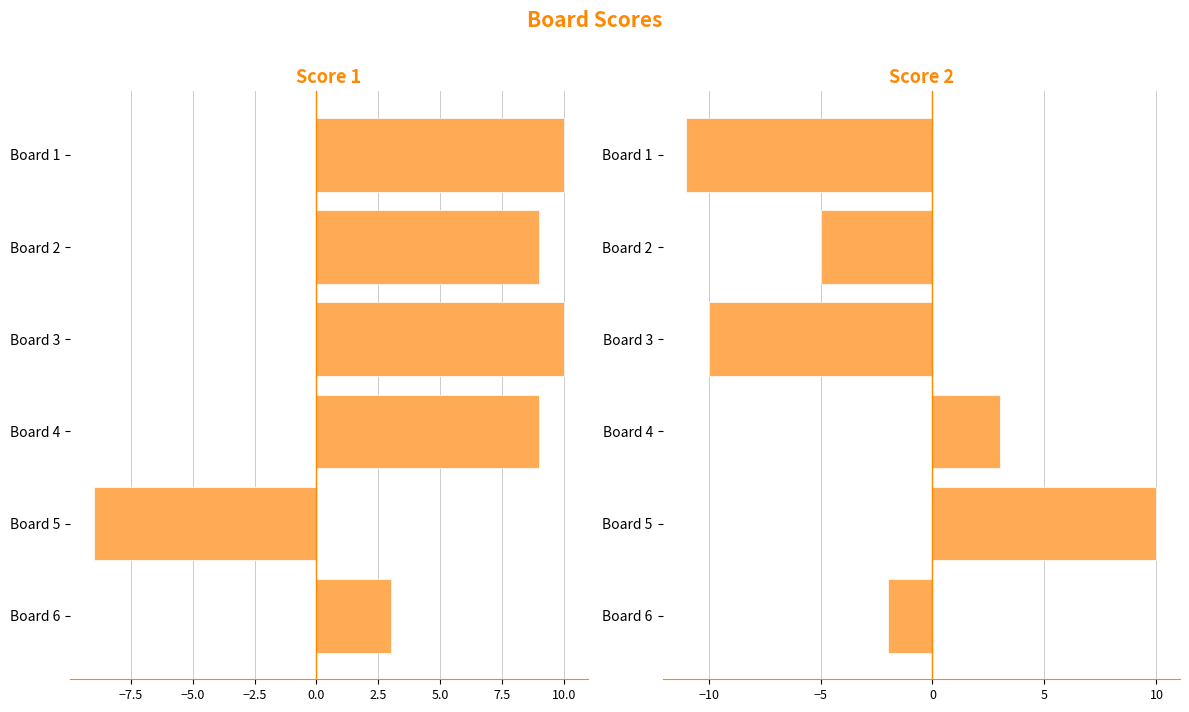

What is the lowest value of the Score 1 series?

-9